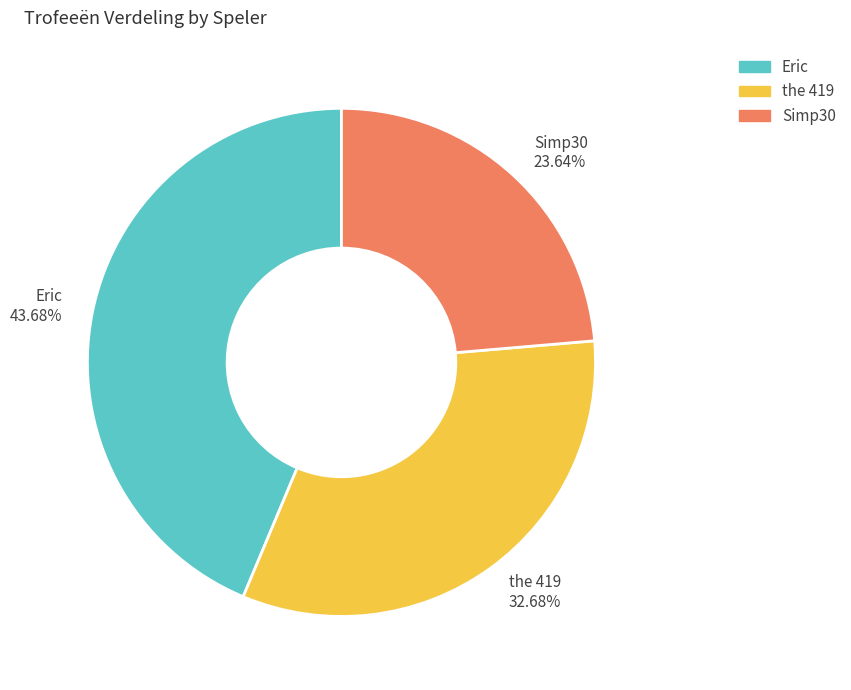

To the nearest percent, what is the average slice percentage?

33%